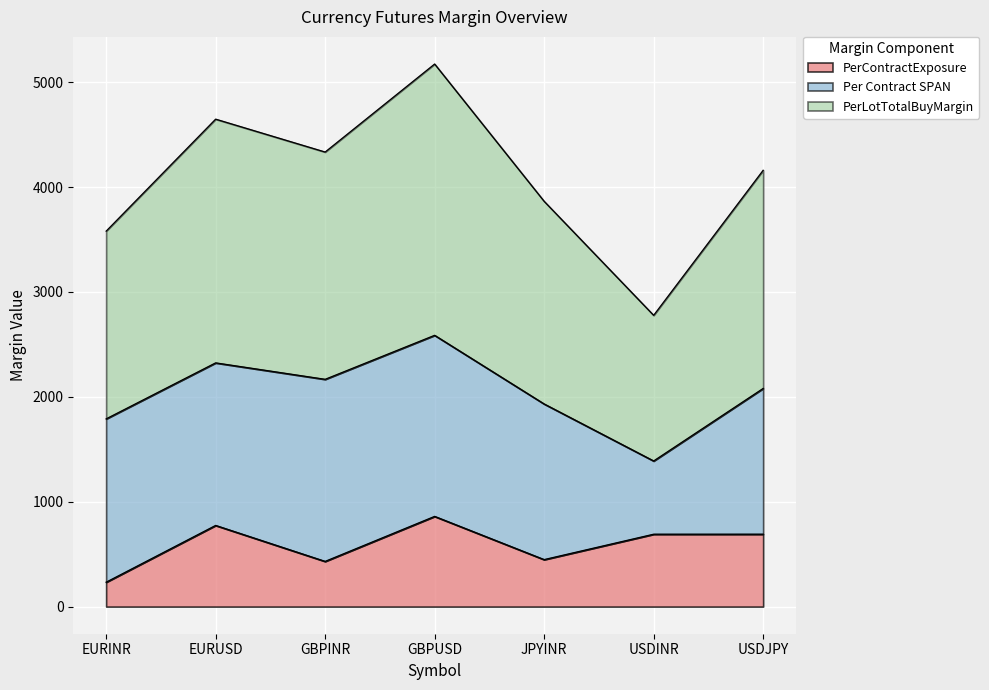

At which category is the sum across all series the highest?

GBPUSD